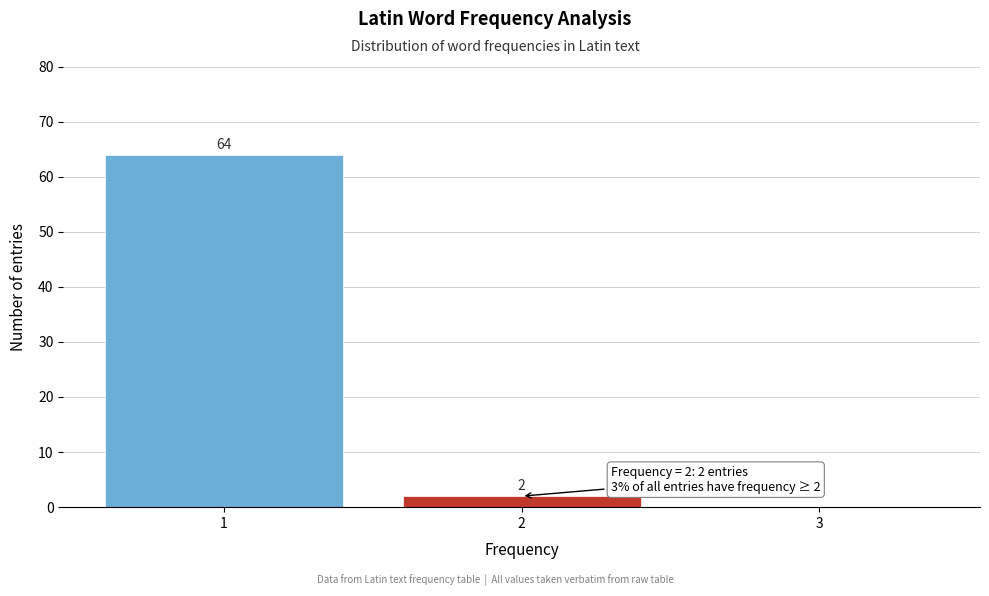

Over which range of the x-axis is the bar tallest?

0.5 to 1.5